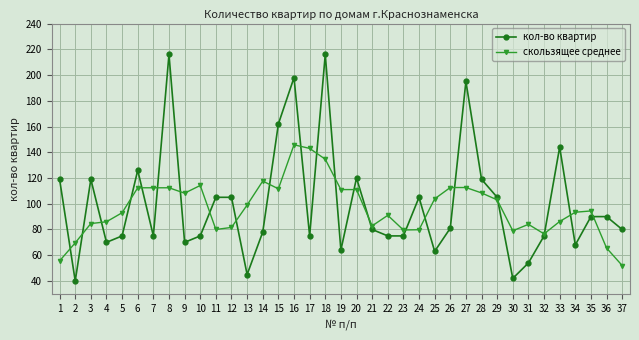

The value of скользящее среднее at 10 is 114.2. True or false?

True